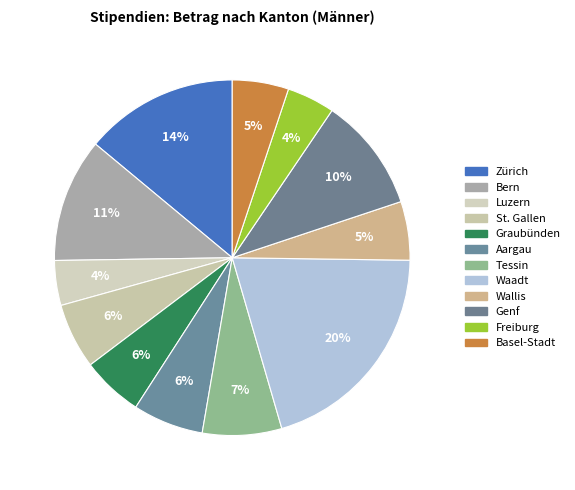

How many segments does this pie chart have?

12